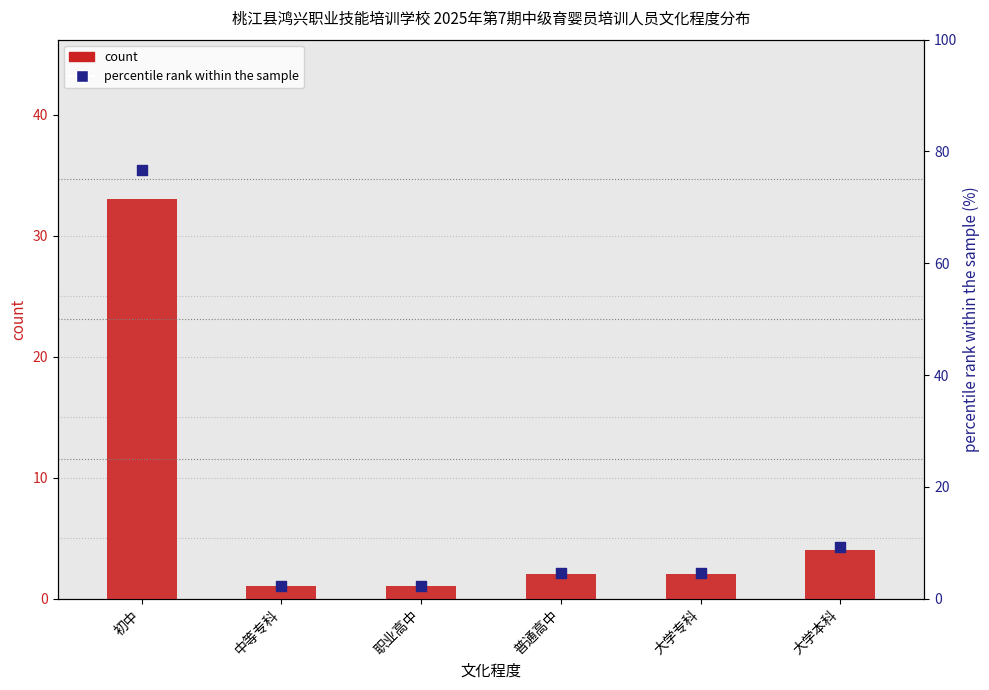

Which series reaches the maximum Y coordinate?

percentile rank within the sample